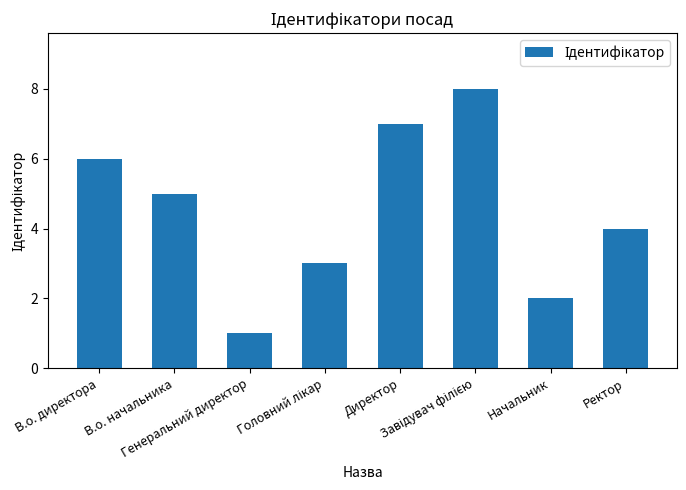

What is the maximum value shown in the chart?

8